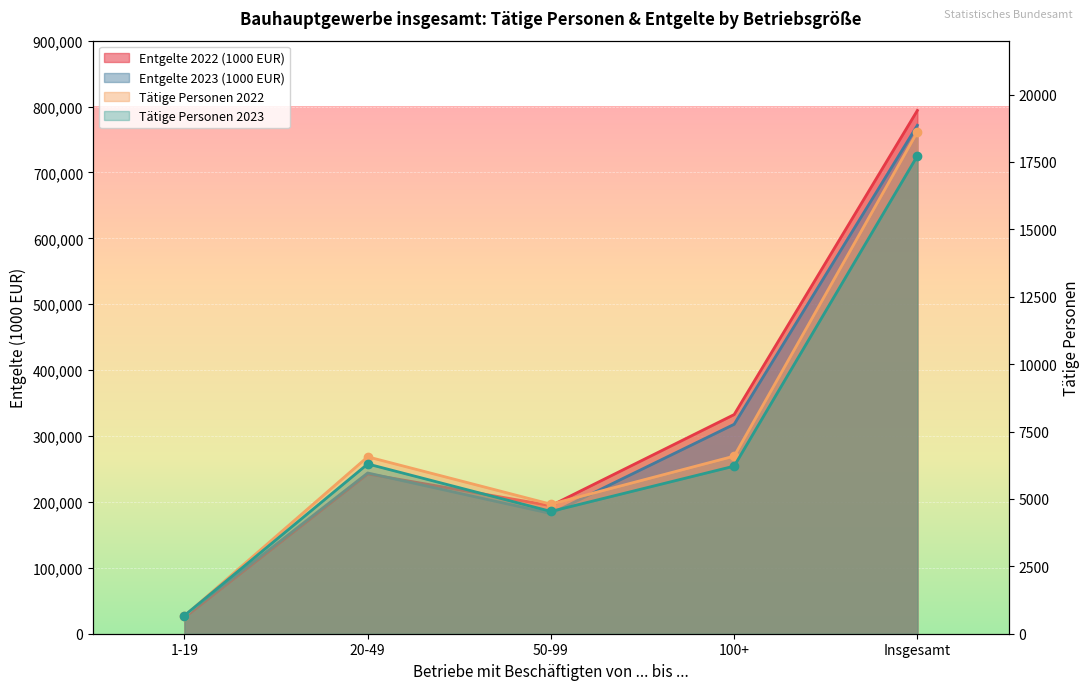

Reading left to right, extract all data points from this chart.

Tätige Personen 2022: 1-19=663	20-49=6562	50-99=4805	100+=6588	Insgesamt=18617
Tätige Personen 2023: 1-19=675	20-49=6297	50-99=4537	100+=6217	Insgesamt=17727
Entgelte 2022 (1000 EUR): 1-19=24679	20-49=242516	50-99=194316	100+=332582	Insgesamt=794093
Entgelte 2023 (1000 EUR): 1-19=27455	20-49=243922	50-99=182363	100+=317846	Insgesamt=771587